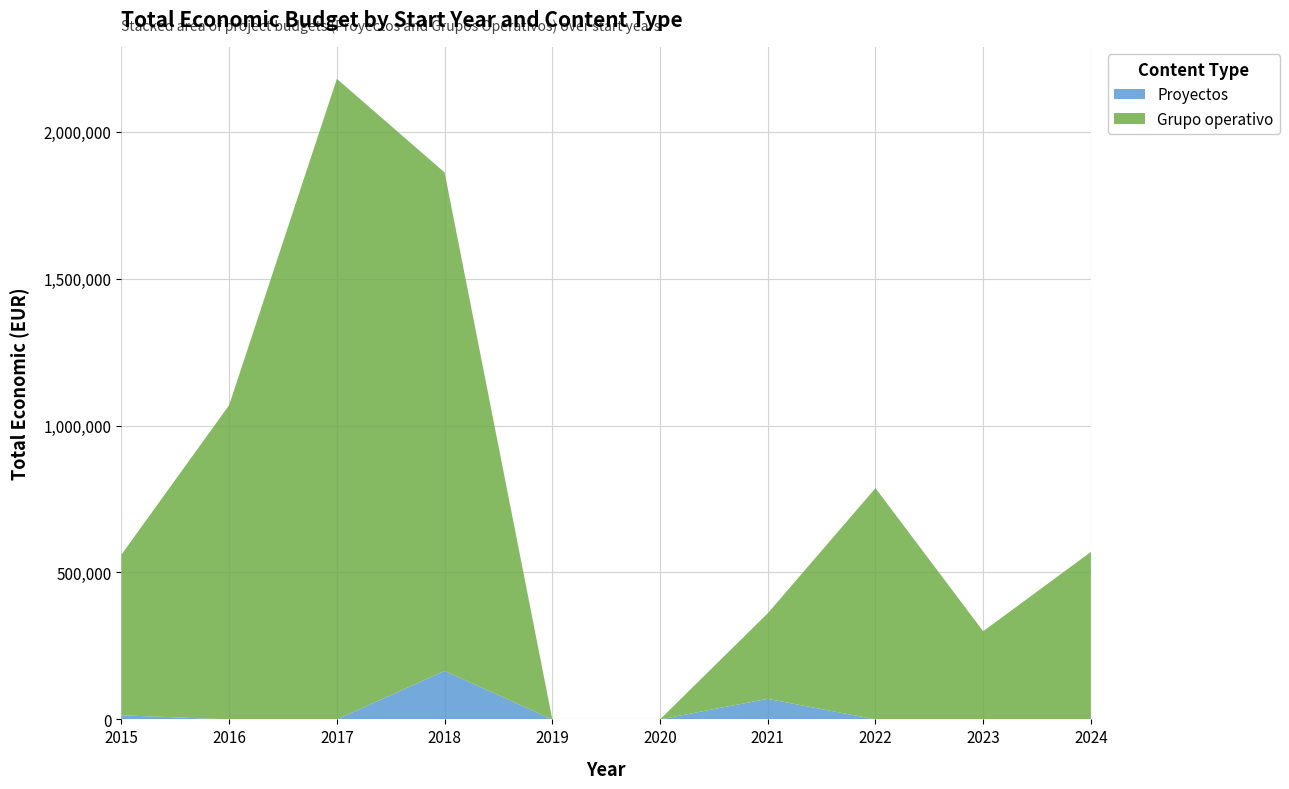

What is the highest value of the Proyectos series?

165000